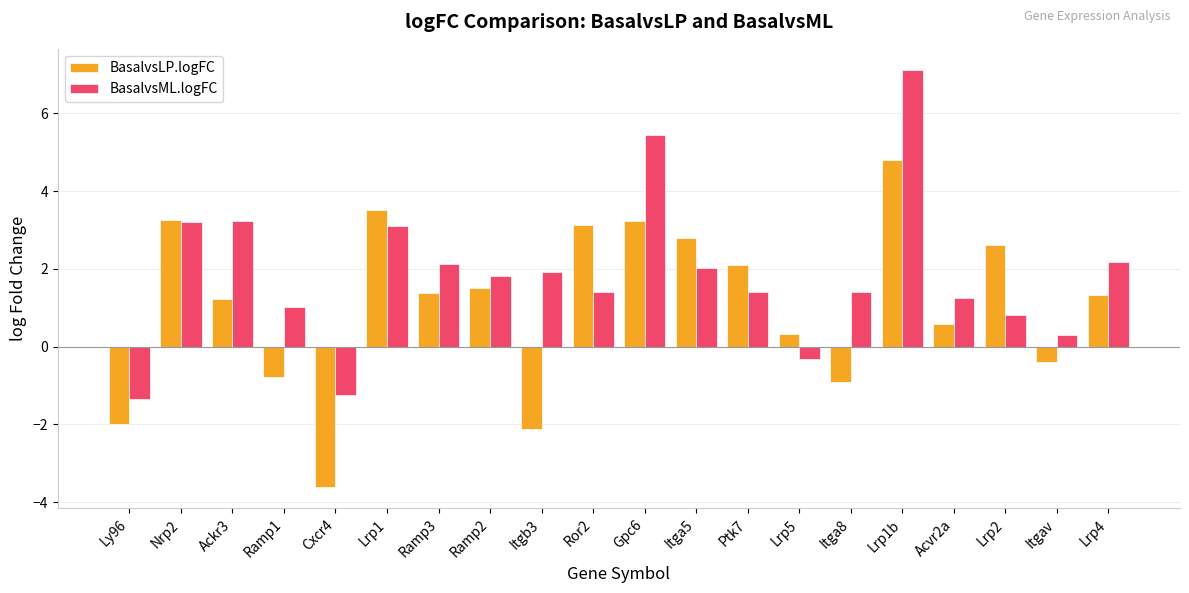

What value does the BasalvsLP.logFC series have at Cxcr4?

-3.6